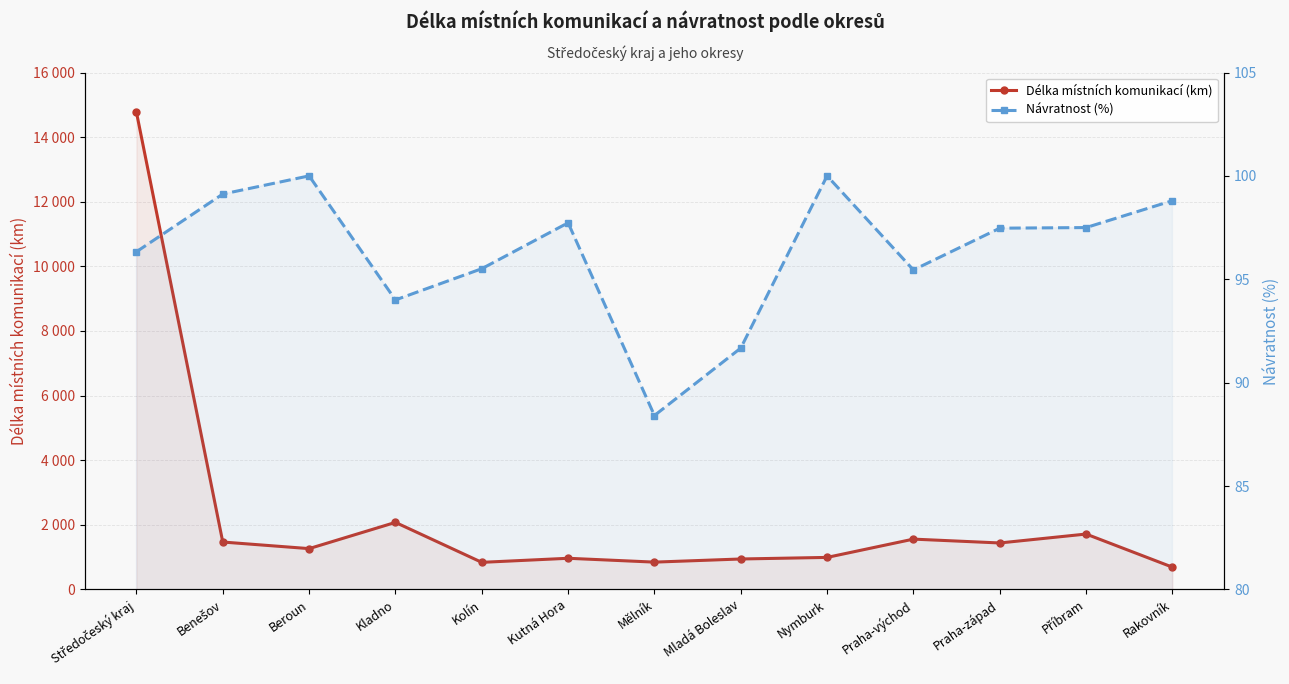

Which series has the largest total across all categories?

Délka místních komunikací (km)